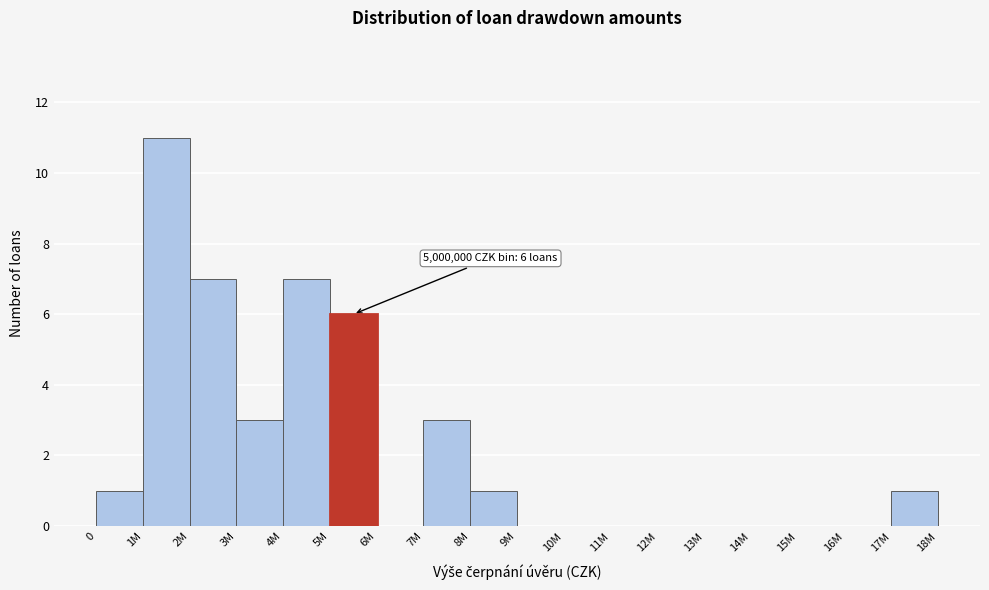

Reading left to right, transcribe all the data shown in this chart.

0=1	1M=11	2M=7	3M=3	4M=7	5M=6	6M=0	7M=3	8M=1	9M=0	10M=0	11M=0	12M=0	13M=0	14M=0	15M=0	16M=0	17M=1